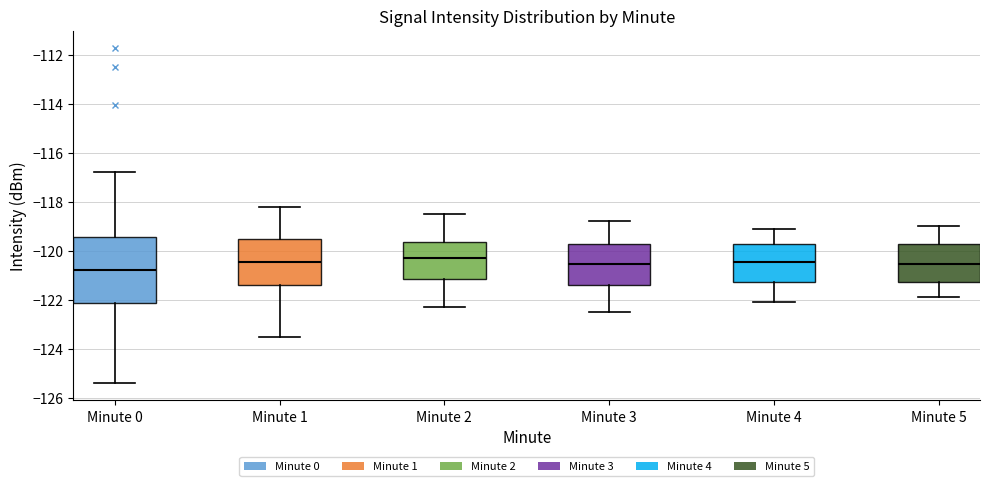

Where does the median line of the box for Minute 1 sit on the y-axis? The values are not printed on the chart, so give them approximately, as read against the axis.

-120.4